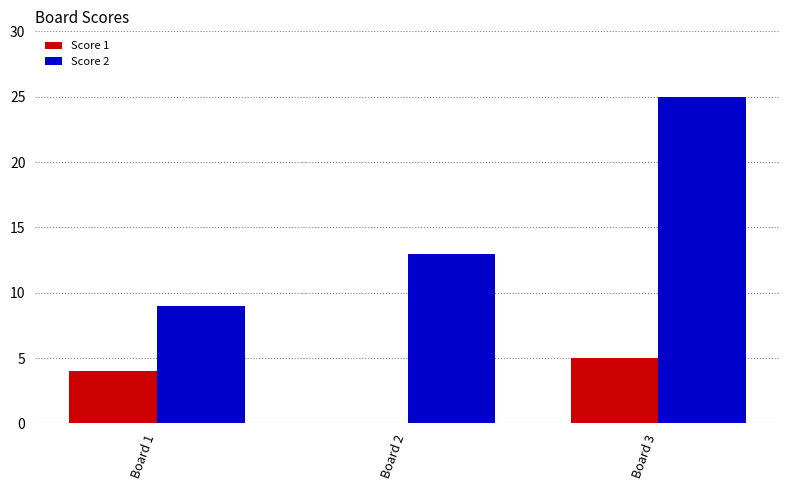

At which category is the sum across all series the highest?

Board 3